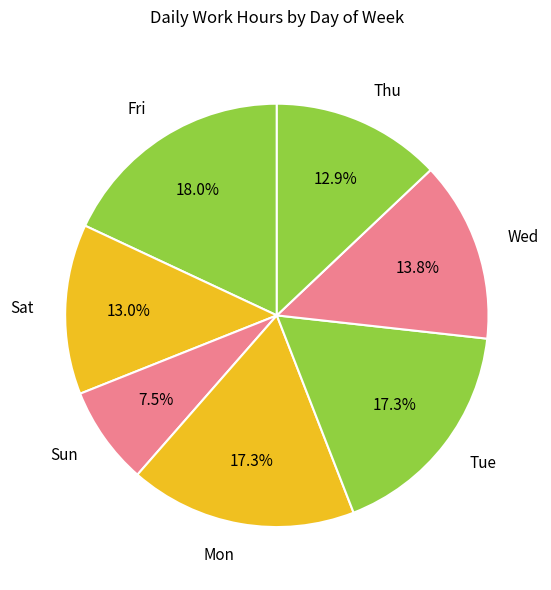

Approximately how many times larger is the value at Sat compared to Sun?

1.7